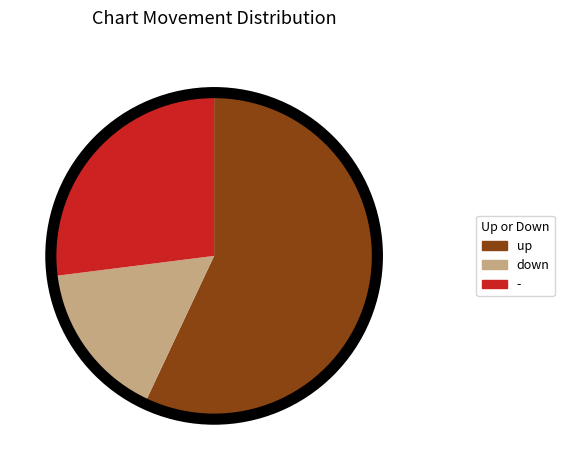

Which category has the biggest portion of the pie?

up